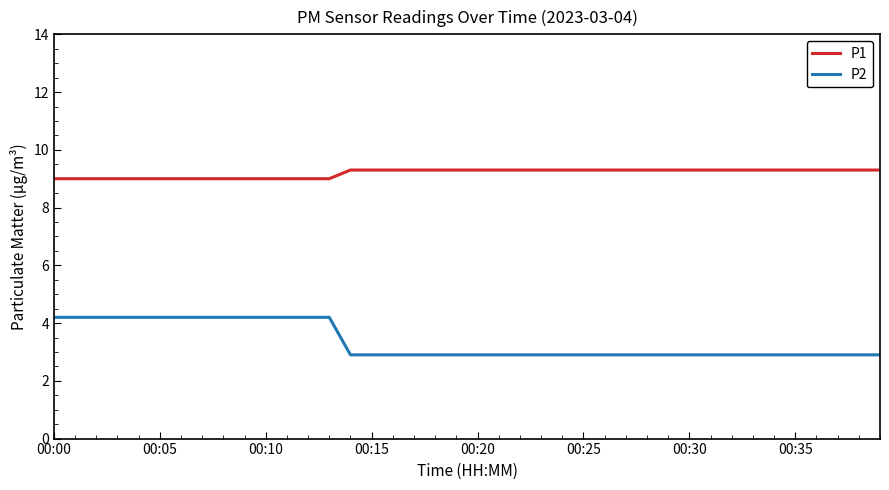

Reading left to right, what are all the values shown in this chart?

P1: 9.0	9.0	9.0	9.0	9.0	9.0	9.0	9.0	9.0	9.0	9.0	9.0	9.0	9.0	9.3	9.3	9.3	9.3	9.3	9.3	9.3	9.3	9.3	9.3	9.3	9.3	9.3	9.3	9.3	9.3	9.3	9.3	9.3	9.3	9.3	9.3	9.3	9.3	9.3	9.3
P2: 4.2	4.2	4.2	4.2	4.2	4.2	4.2	4.2	4.2	4.2	4.2	4.2	4.2	4.2	2.9	2.9	2.9	2.9	2.9	2.9	2.9	2.9	2.9	2.9	2.9	2.9	2.9	2.9	2.9	2.9	2.9	2.9	2.9	2.9	2.9	2.9	2.9	2.9	2.9	2.9